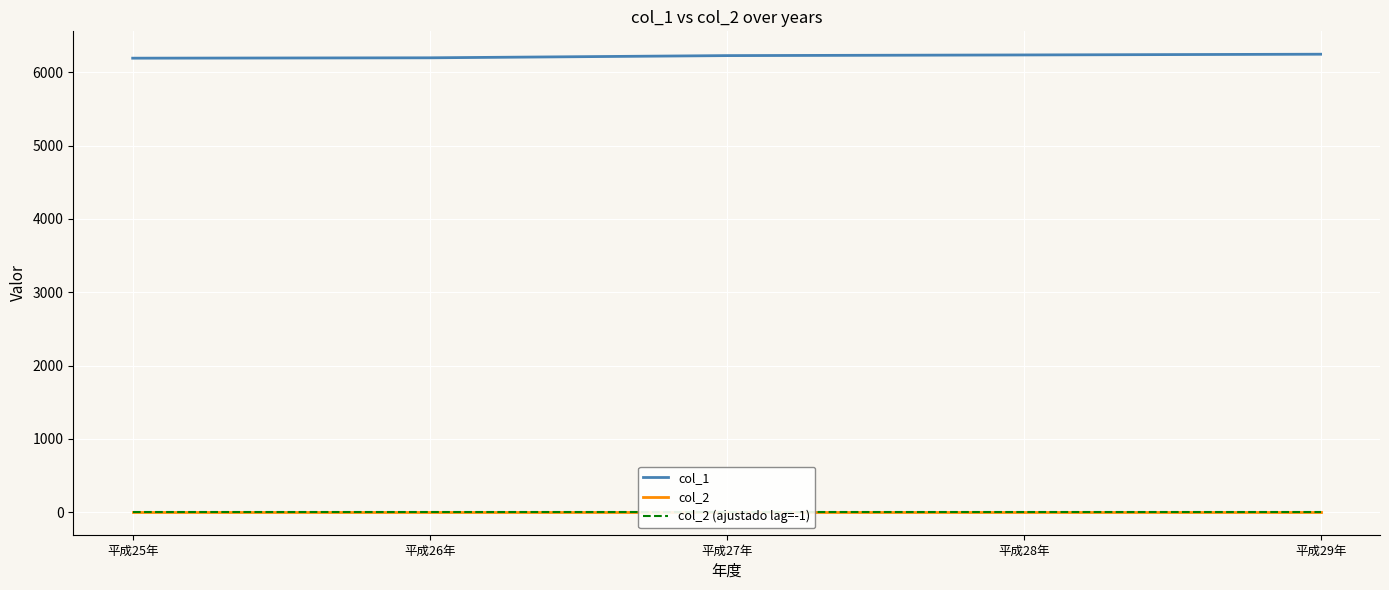

What is the average value of the col_1 series?

6220